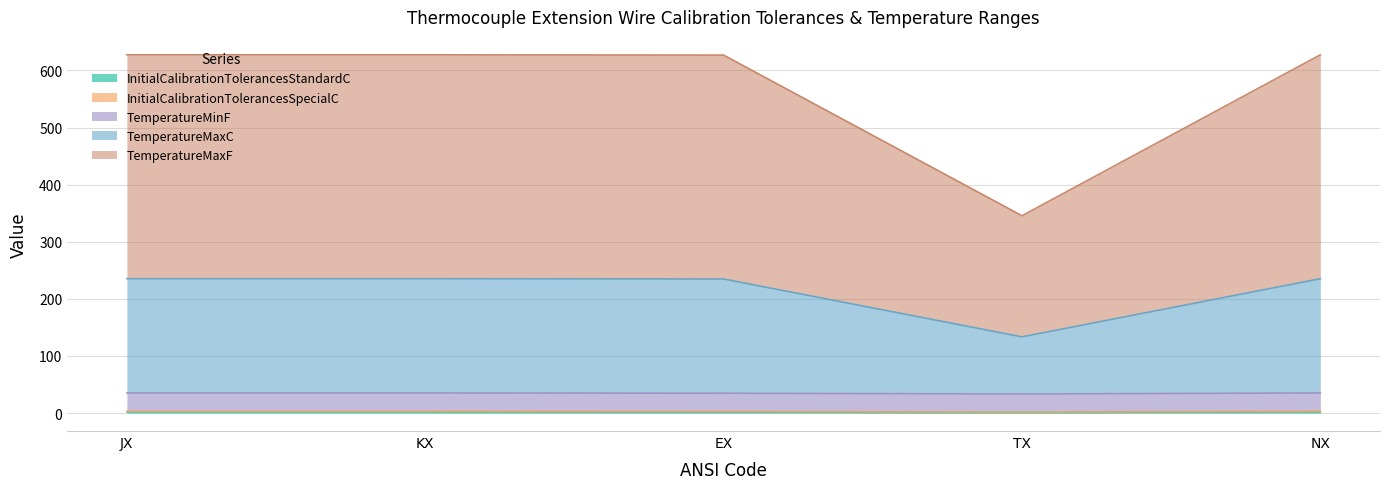

Which category has the highest value in the TemperatureMaxC series?

JX